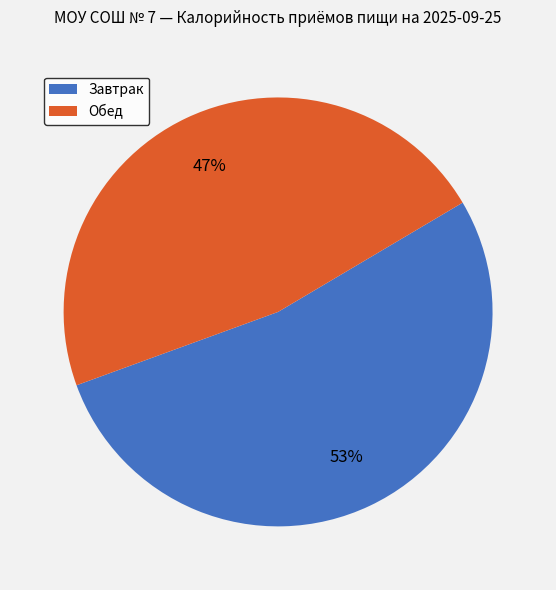

The Завтрак slice represents 53% of the pie. True or false?

True